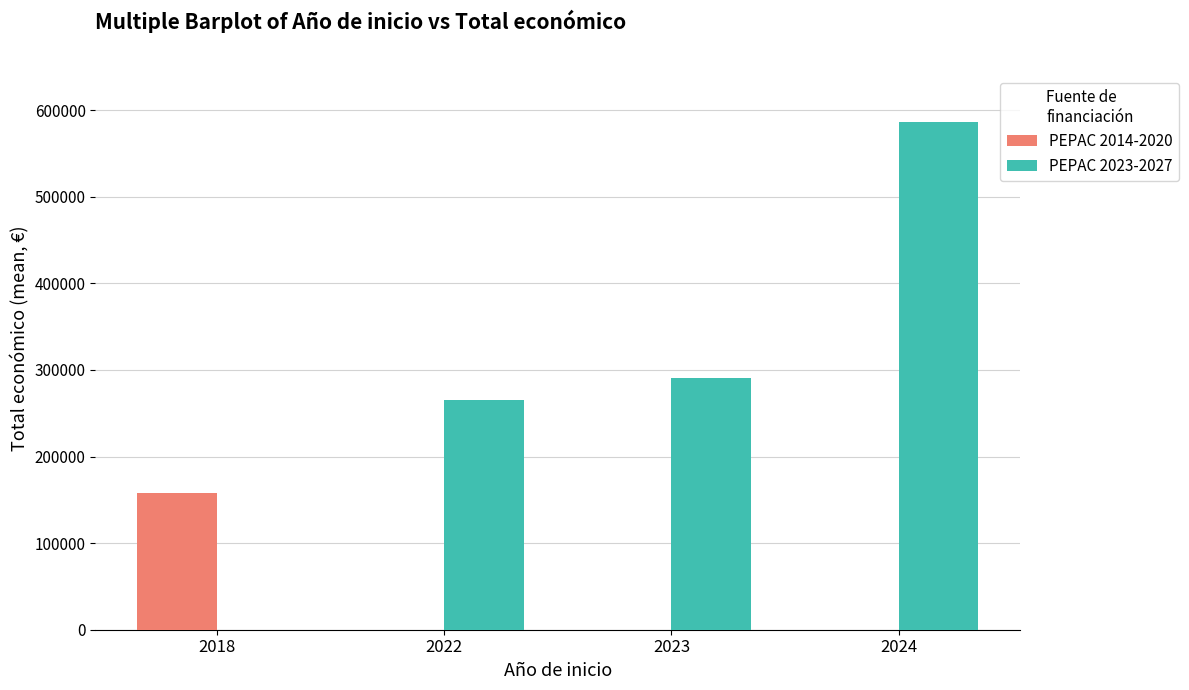

Reading left to right, extract all data points from this chart.

PEPAC 2014-2020: 157500.0	0.0	0.0	0.0
PEPAC 2023-2027: 0.0	265587.0	290805.5	586088.3